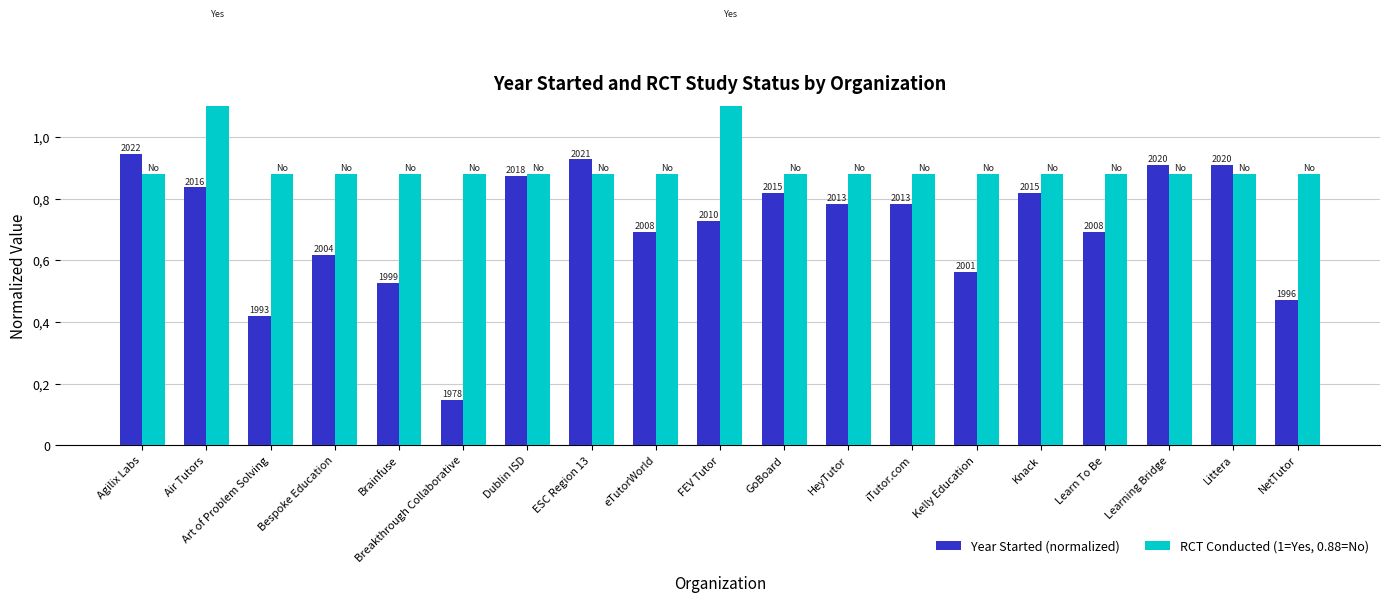

What is the sum of the RCT Conducted (1=Yes, 0.88=No) values at Breakthrough Collaborative and NetTutor?

1.8